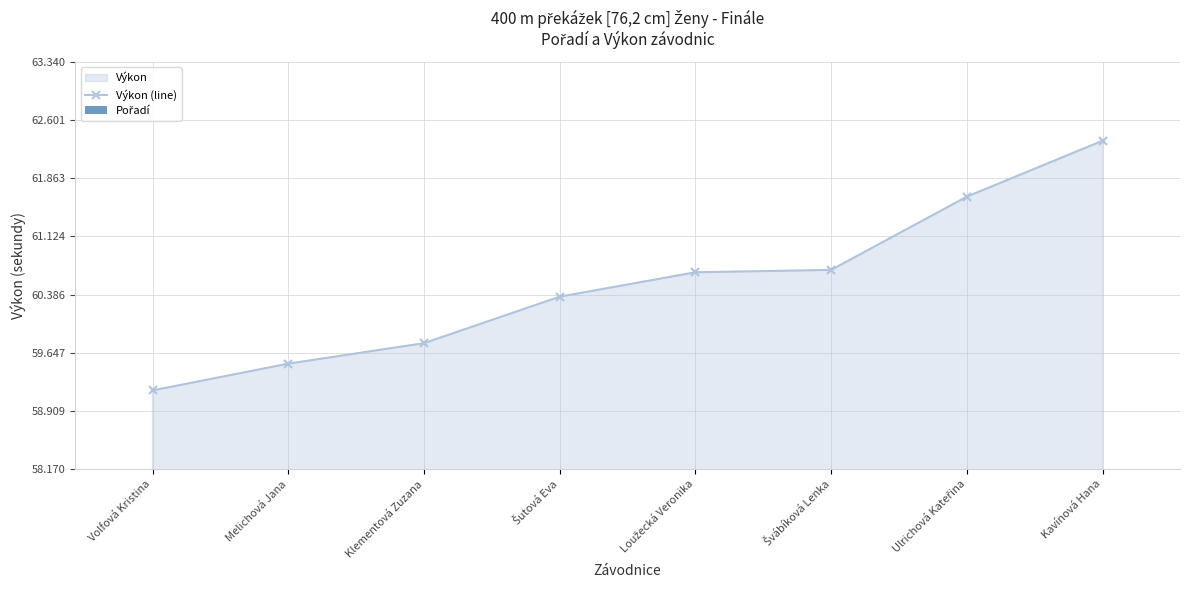

How many values in the Pořadí series exceed 5?

4